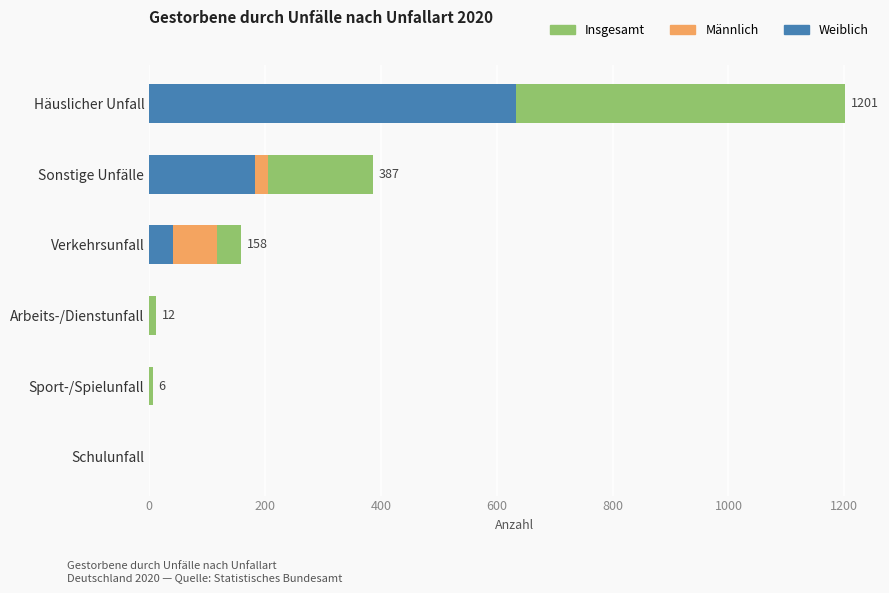

What are all the series names shown in the legend?

Insgesamt, Männlich, Weiblich